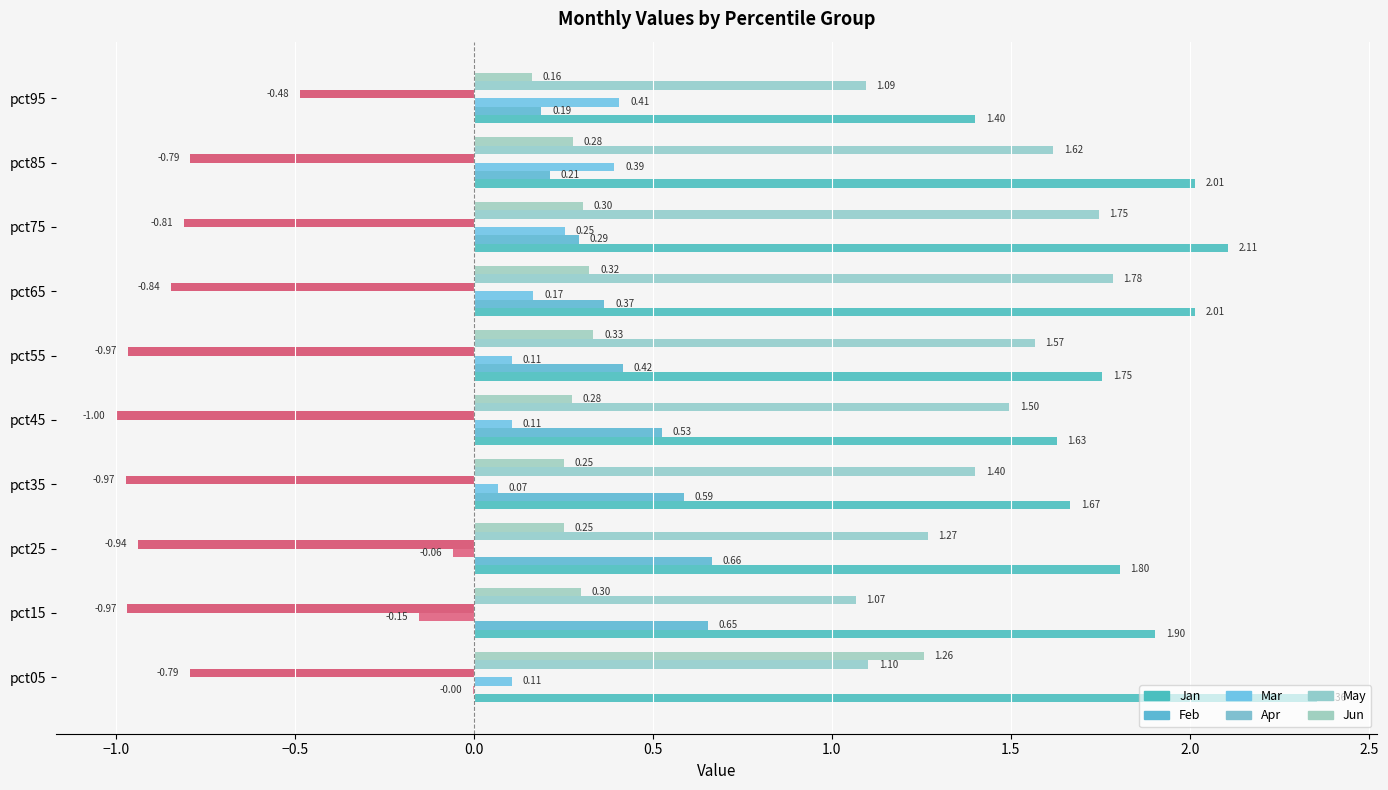

How many series are shown in this chart?

8